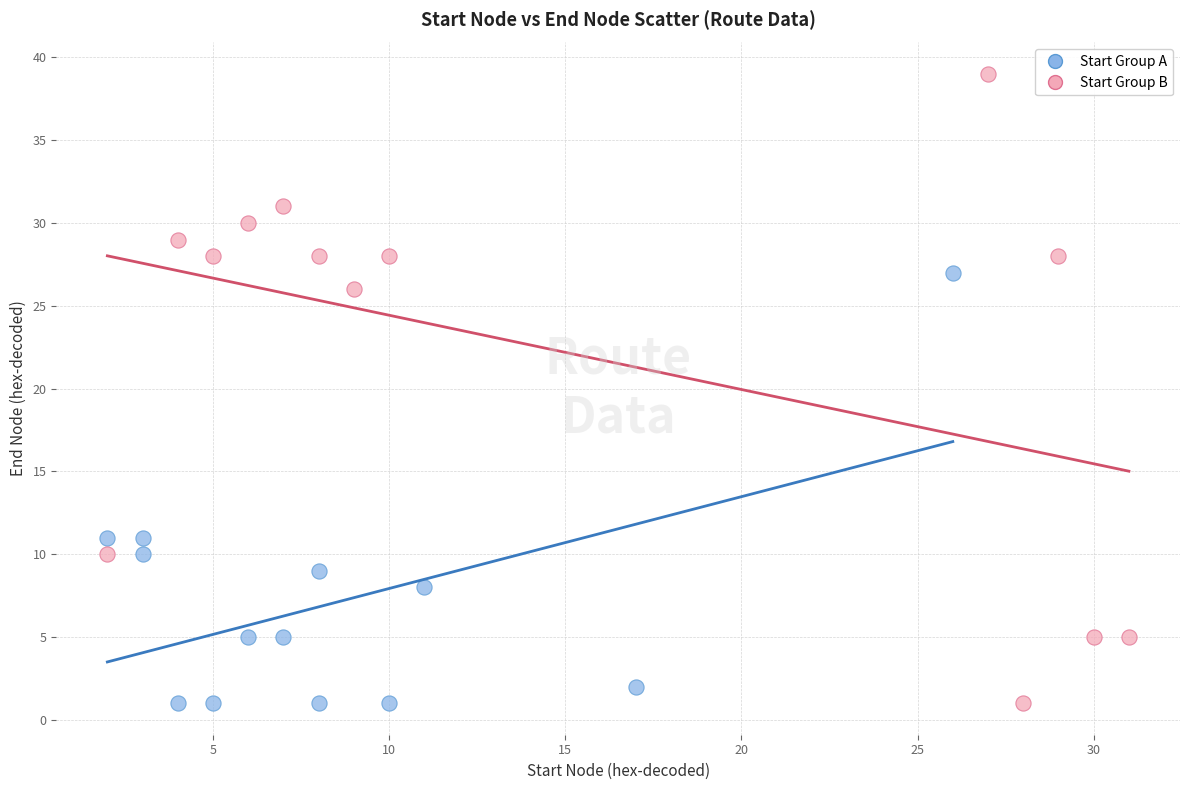

Which series reaches the maximum Y coordinate?

Start Group B